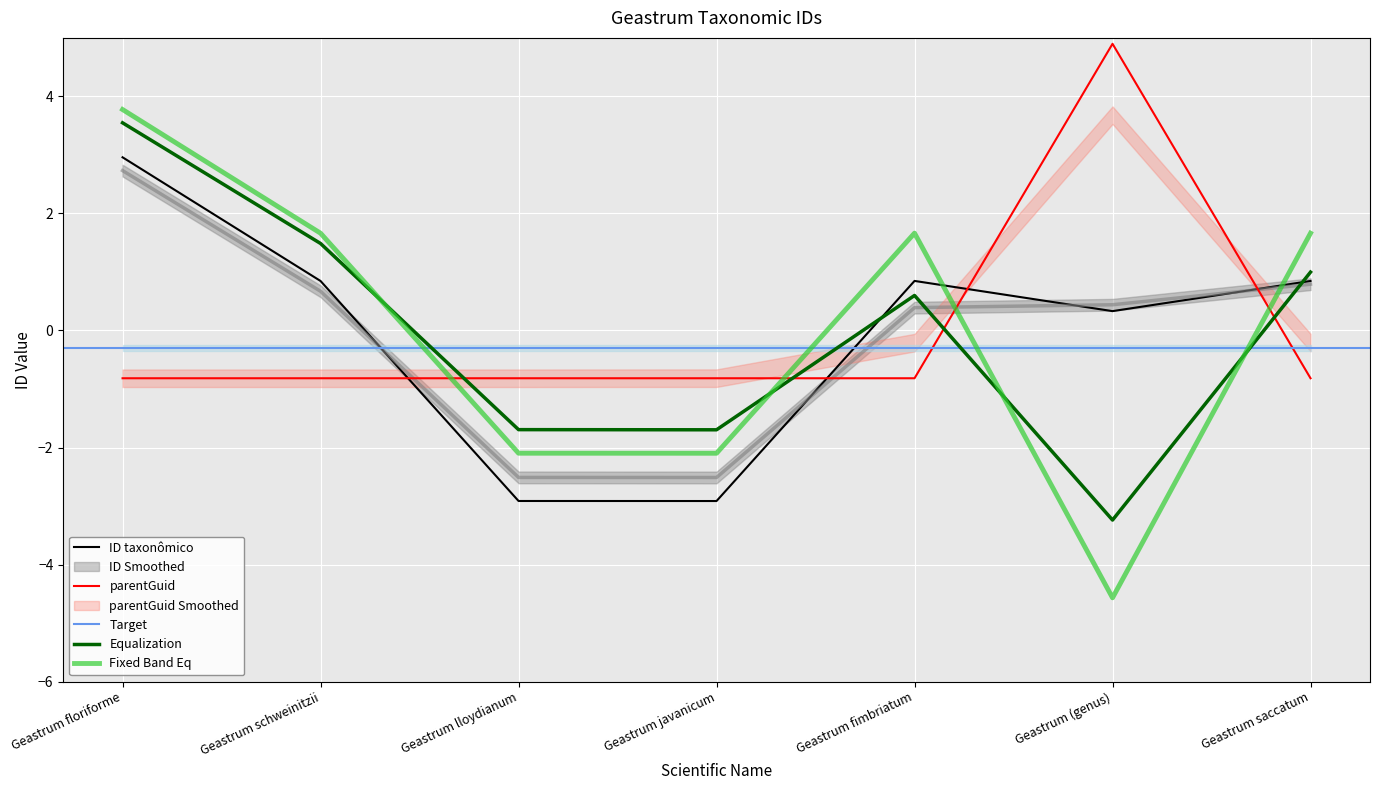

At which label does ID taxonômico first exceed 0?

Geastrum floriforme